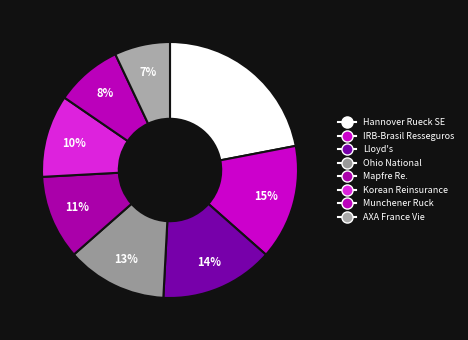

How many slices are in this pie chart?

8